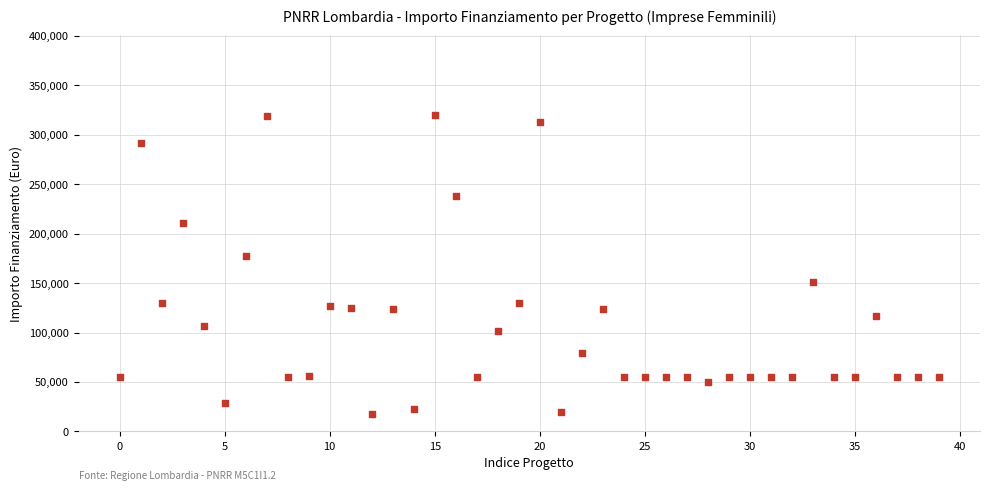

What Y value in the scatter plot is closest to 169172?

177400.0